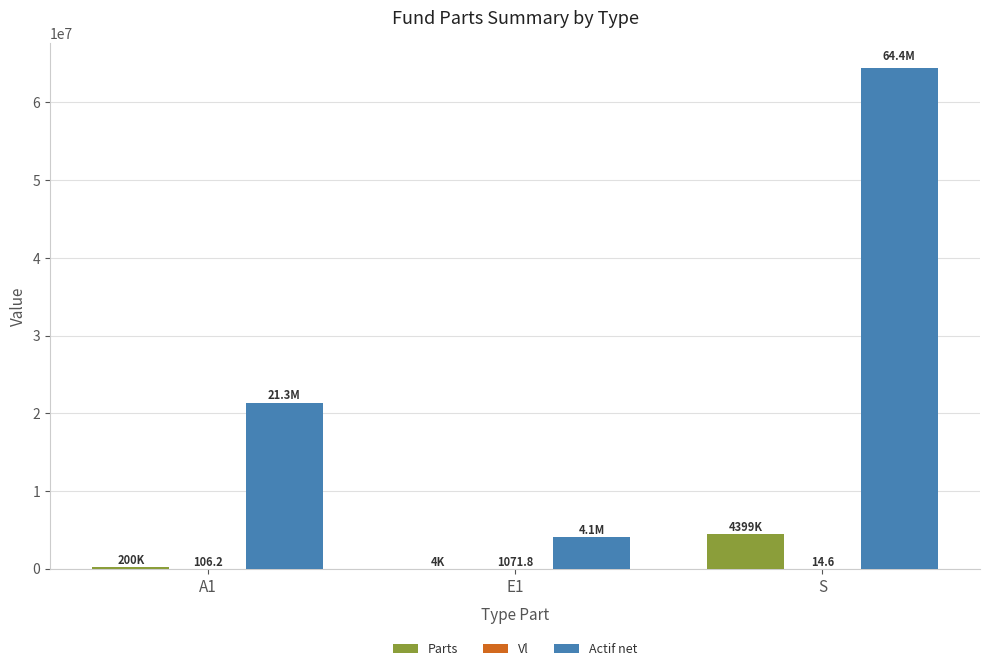

At which category is the sum across all series the highest?

S